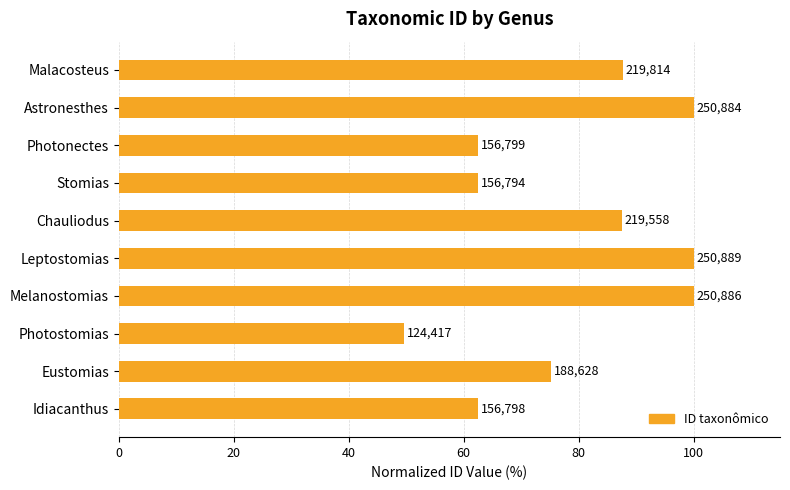

Are the bars horizontal?

Yes